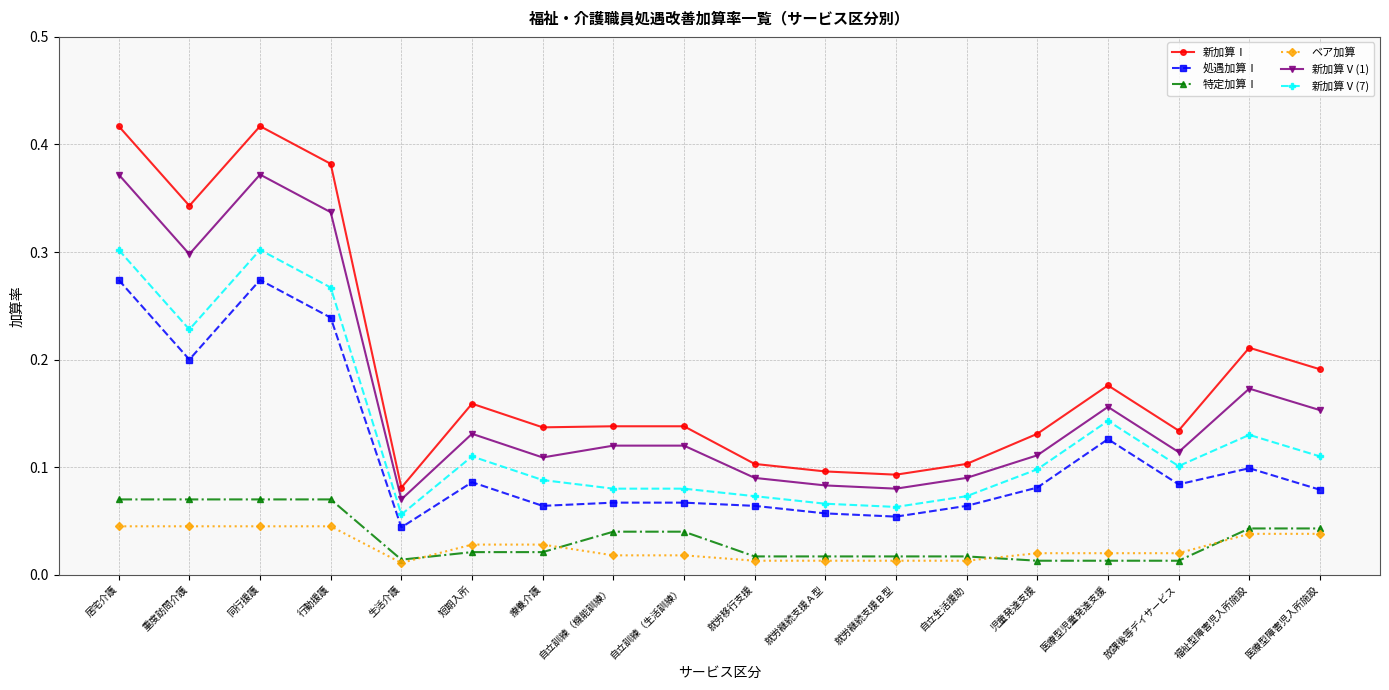

How many distinct data groups are displayed?

6